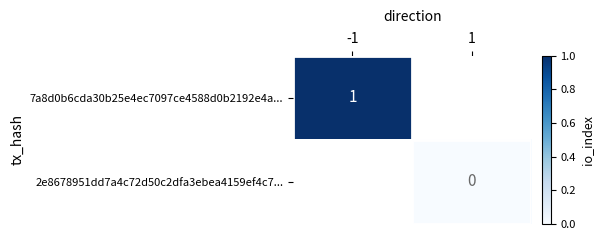

Which category has the highest value in the 2e8678951dd7a4c72d50c2dfa3ebea4159ef4c7... series?

-1